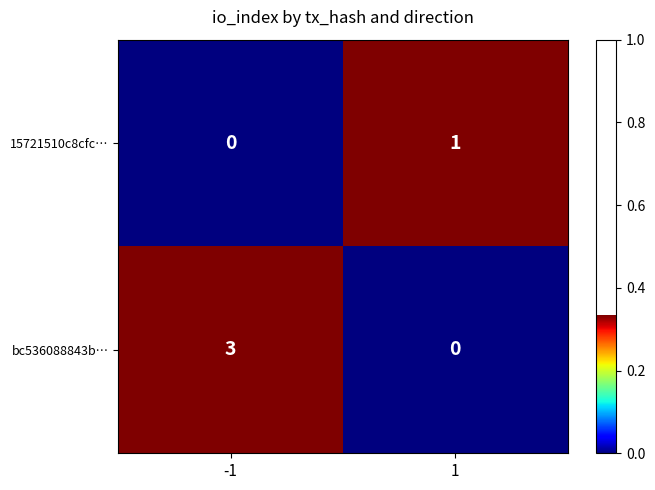

What is the maximum value shown in the chart?

3